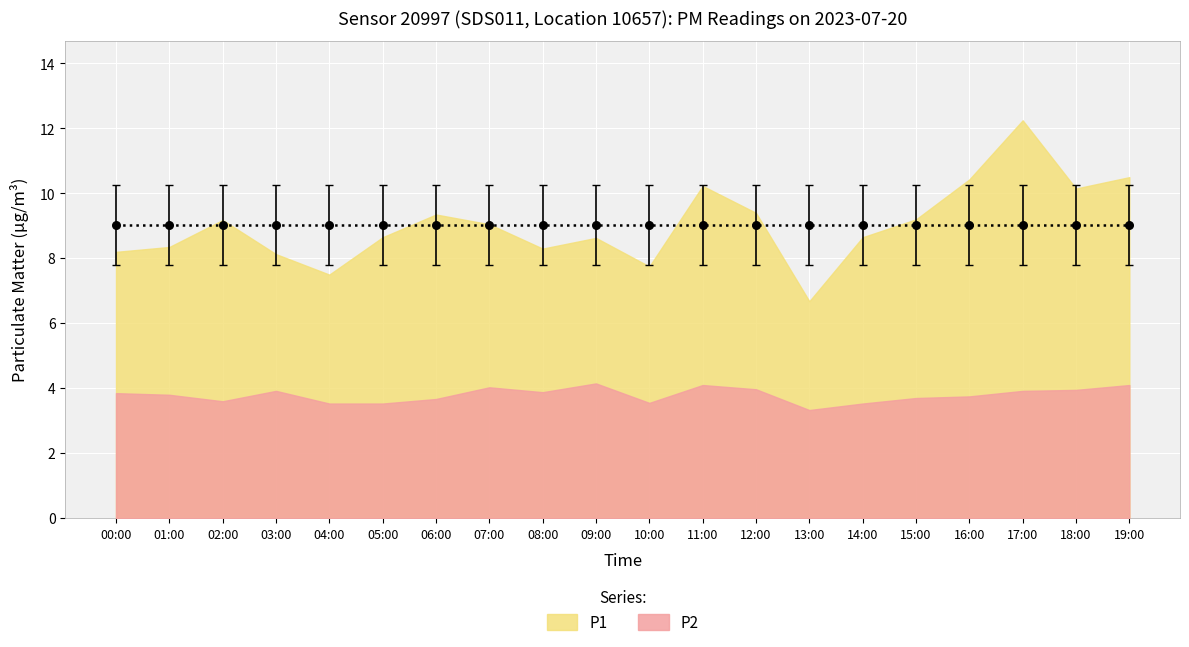

Which series contains the highest Y value?

P1